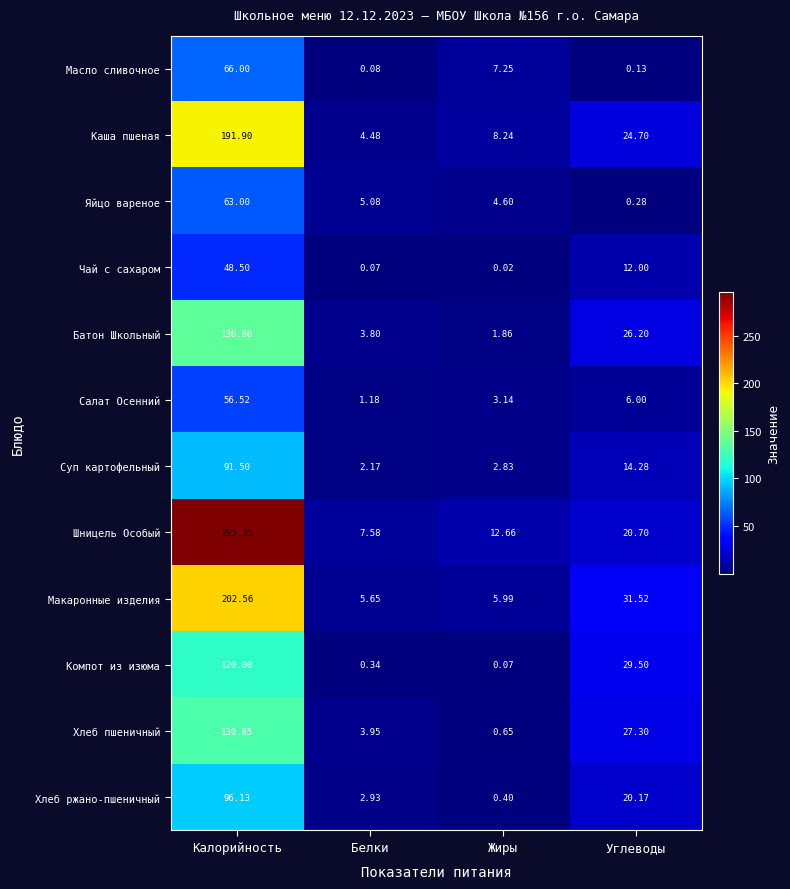

At which label does Чай с сахаром first exceed 12?

Калорийность